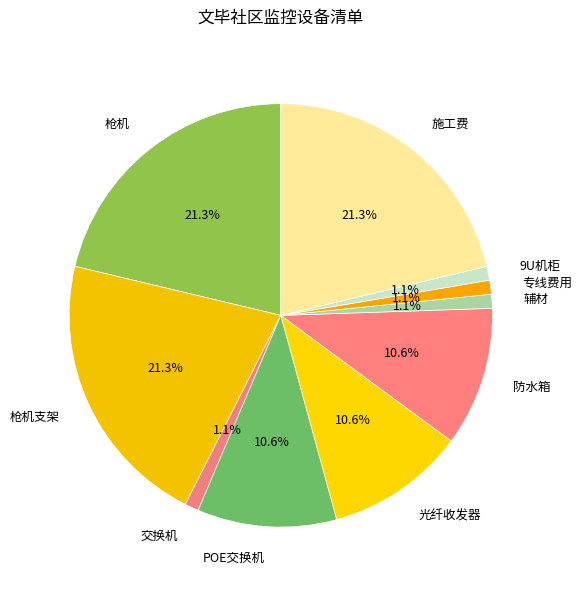

Does 枪机 represent more than half of the total?

No